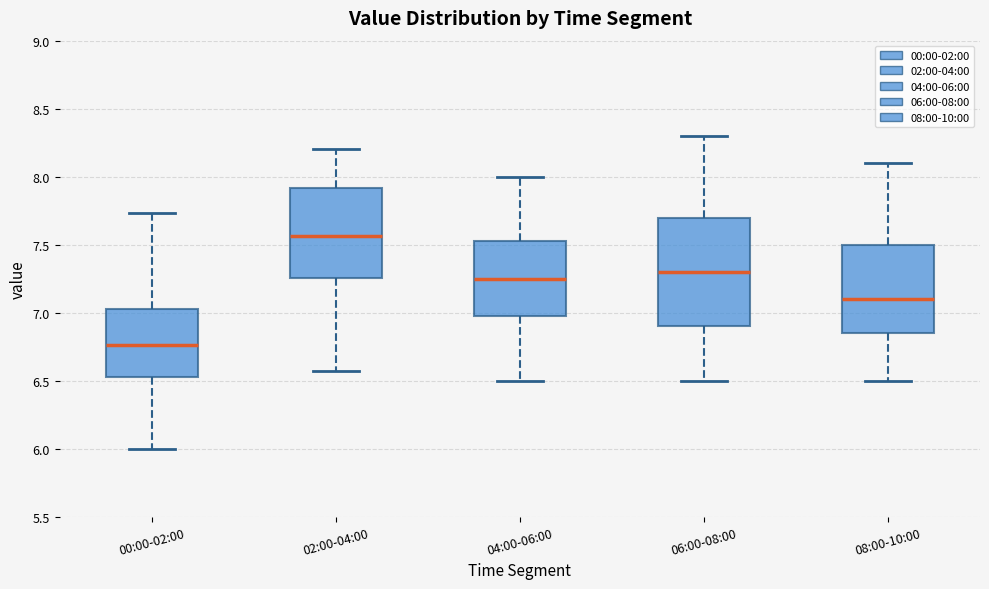

Reading left to right, read every box against the y-axis: the position of its median line, the range the box covers, and the ends of its whiskers. The values are not printed on the chart, so give them approximately, as read against the axis.

00:00-02:00: median 6.75, box 6.55 to 7.05, whiskers 6.00 to 7.75
02:00-04:00: median 7.55, box 7.25 to 7.90, whiskers 6.55 to 8.20
04:00-06:00: median 7.25, box 7.00 to 7.55, whiskers 6.50 to 8.00
06:00-08:00: median 7.30, box 6.90 to 7.70, whiskers 6.50 to 8.30
08:00-10:00: median 7.10, box 6.85 to 7.50, whiskers 6.50 to 8.10